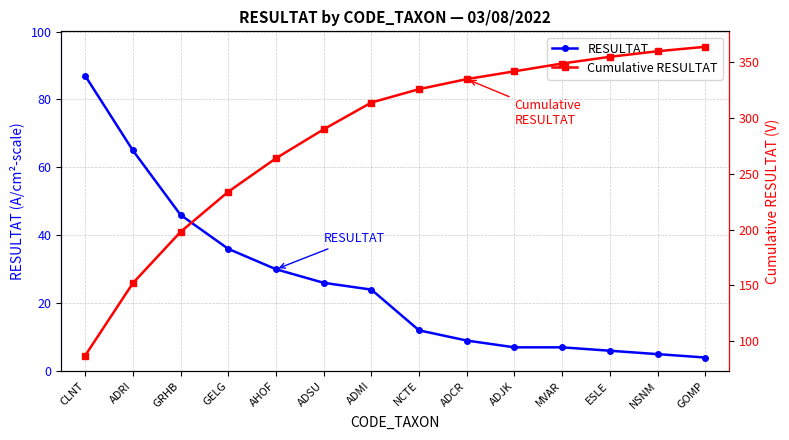

What is the lowest value of the Cumulative RESULTAT series?

87